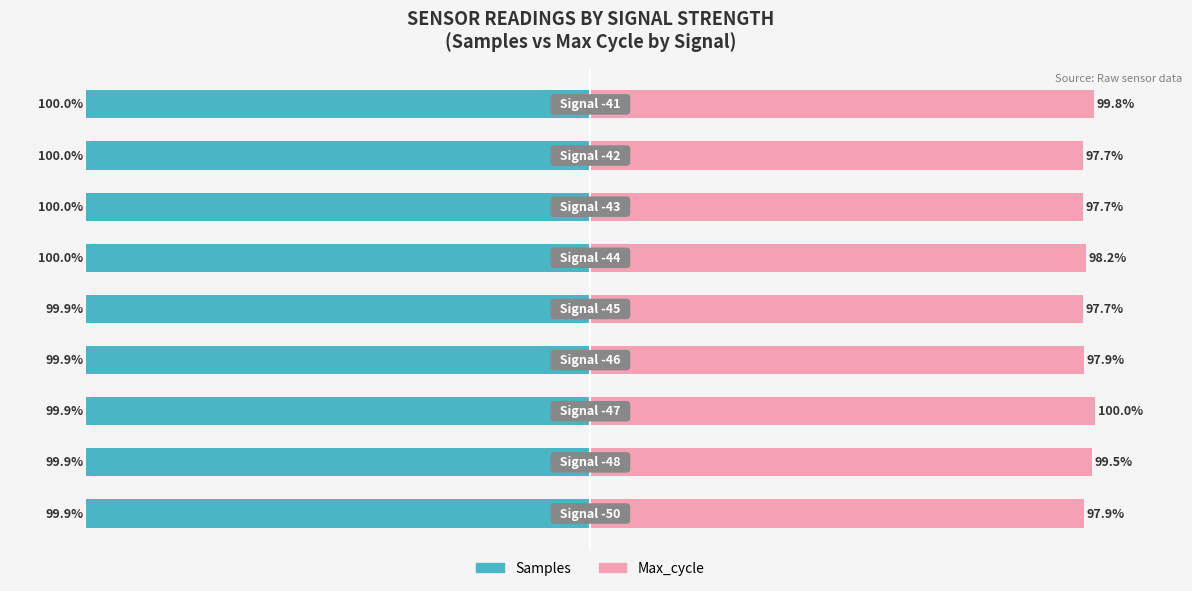

Reading left to right, list all the values displayed in this chart.

Samples: -99.9	-99.9	-99.9	-99.9	-99.9	-100.0	-100.0	-100.0	-100.0
Max_cycle: 97.9	99.5	100.0	97.9	97.7	98.2	97.7	97.7	99.8